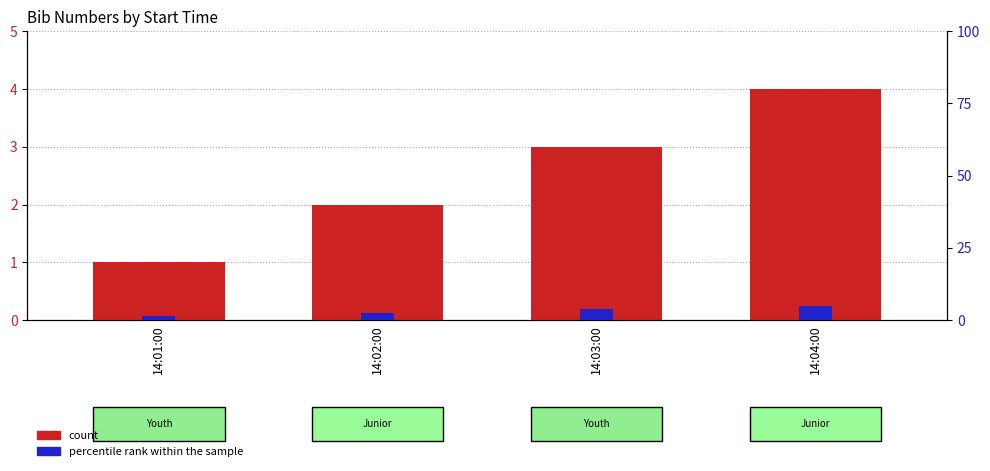

Where does the percentile rank within the sample series first go above 3?

14:03:00